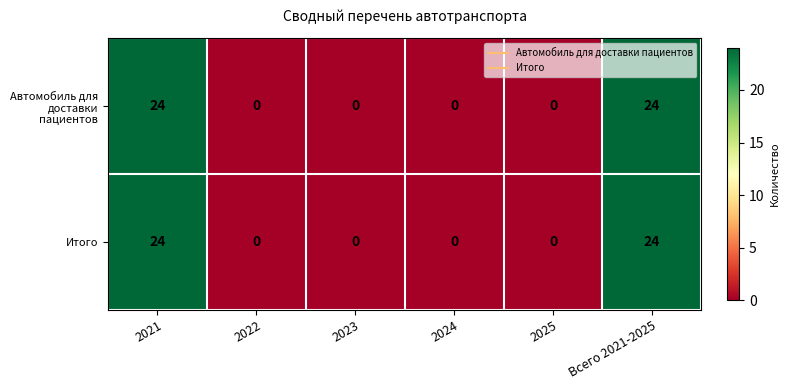

Is the value of Автомобиль для доставки пациентов at 2025 greater than the value of Итого at 2021?

No